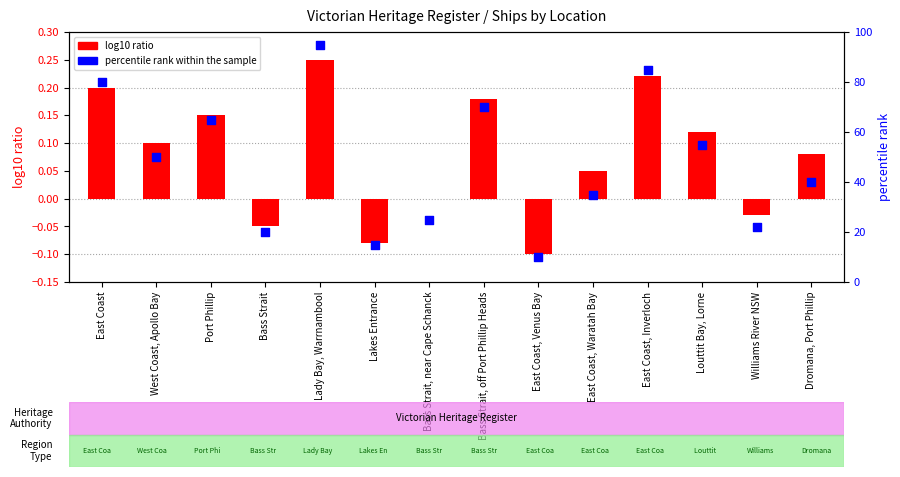

Which series has the largest total across all categories?

percentile rank within the sample